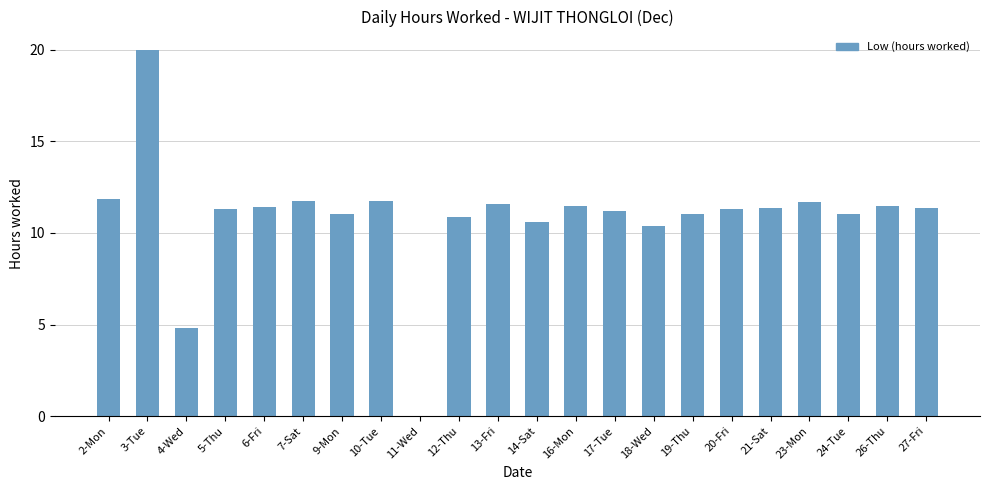

What is the sum of all values?

239.3